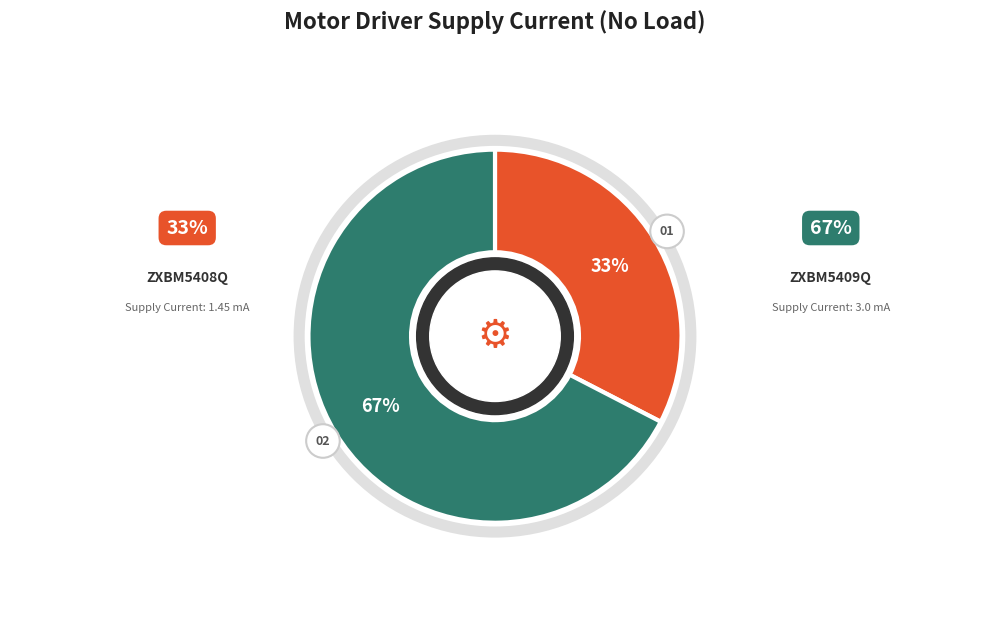

Count the number of slices in the pie.

2